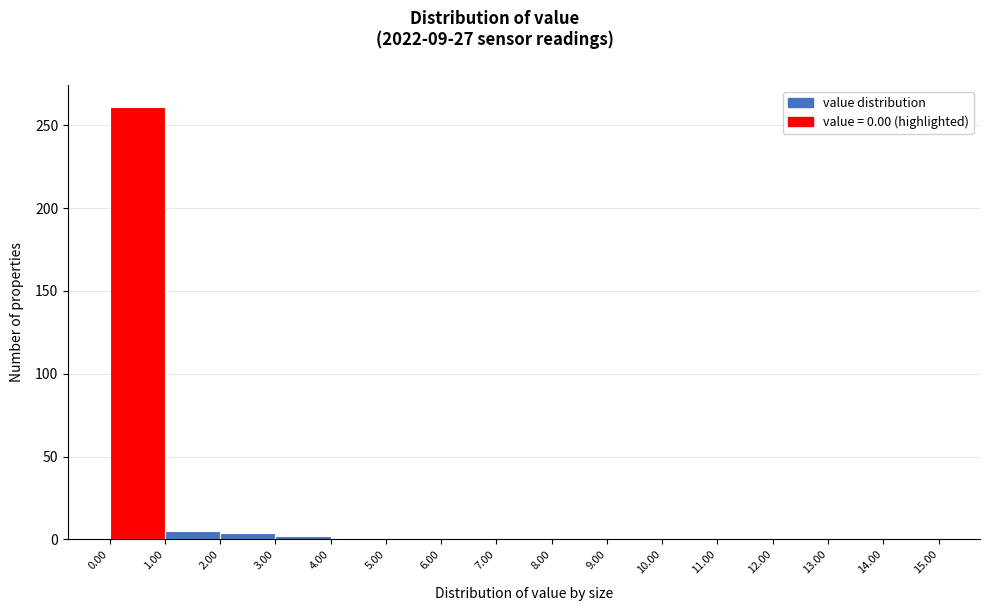

Reading left to right, list every bar in this chart as the range it spans on the x-axis followed by its height. The values are not printed on the chart, so give them approximately, as read against the axis.

0.00 to 1.00: 260
1.00 to 2.00: 5
2.00 to 3.00: under 5
3.00 to 4.00: under 5
4.00 to 5.00: under 5
5.00 to 6.00: under 5
6.00 to 7.00: under 5
7.00 to 8.00: under 5
8.00 to 9.00: under 5
9.00 to 10.00: 0
10.00 to 11.00: under 5
11.00 to 12.00: 0
12.00 to 13.00: under 5
13.00 to 14.00: 0
14.00 to 15.00: under 5